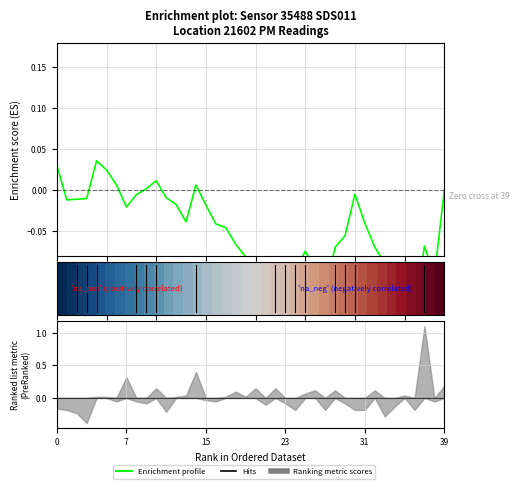

What is the spread (max minus min) of values at 15?

0.1